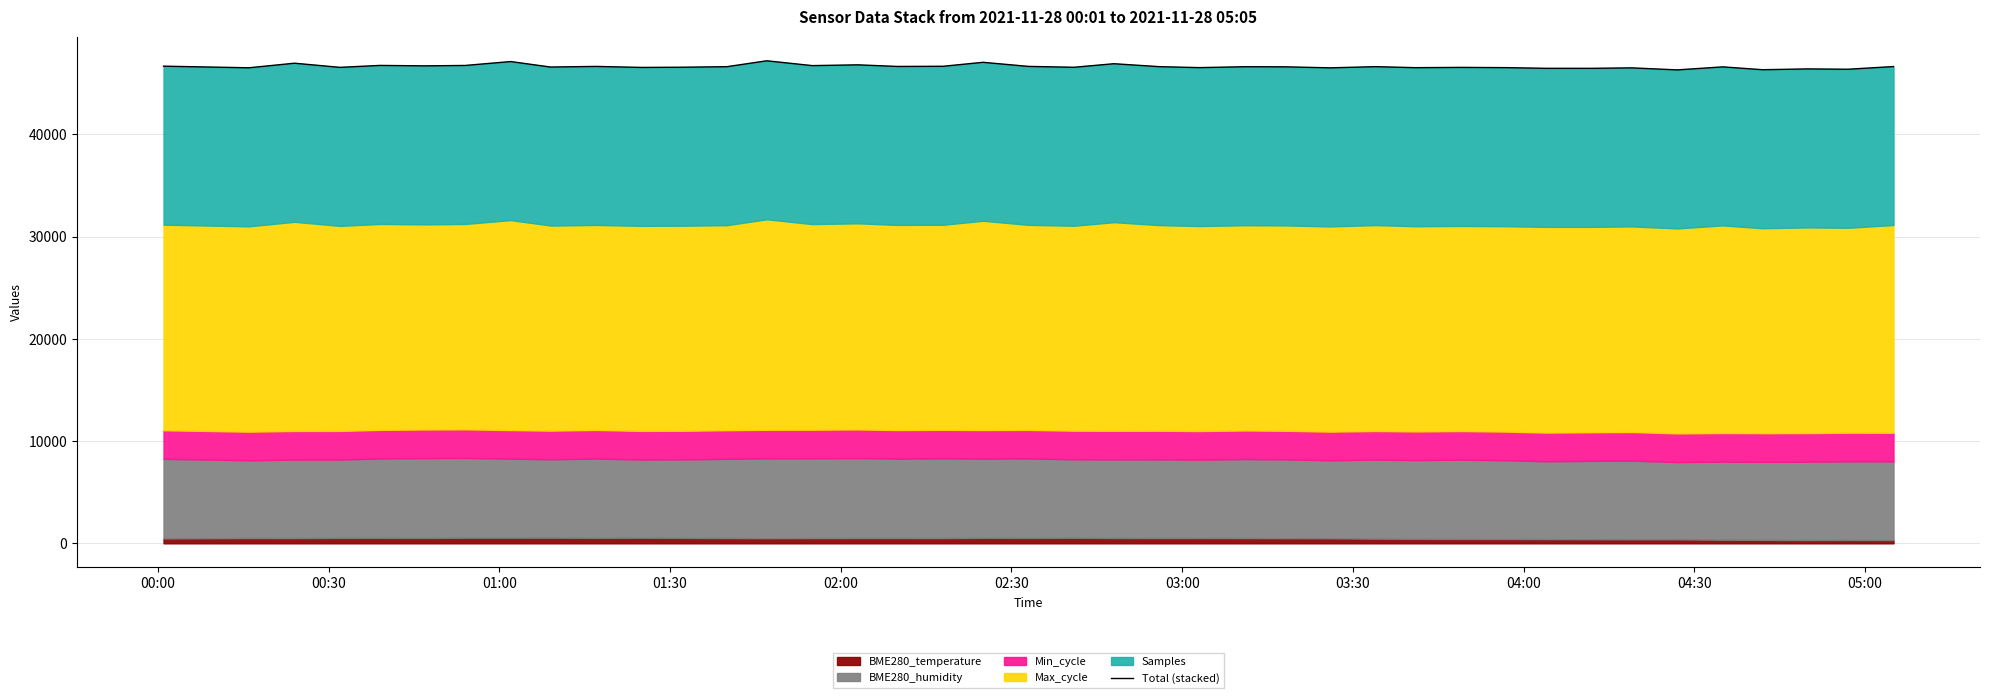

How many data points are above 46601?

20